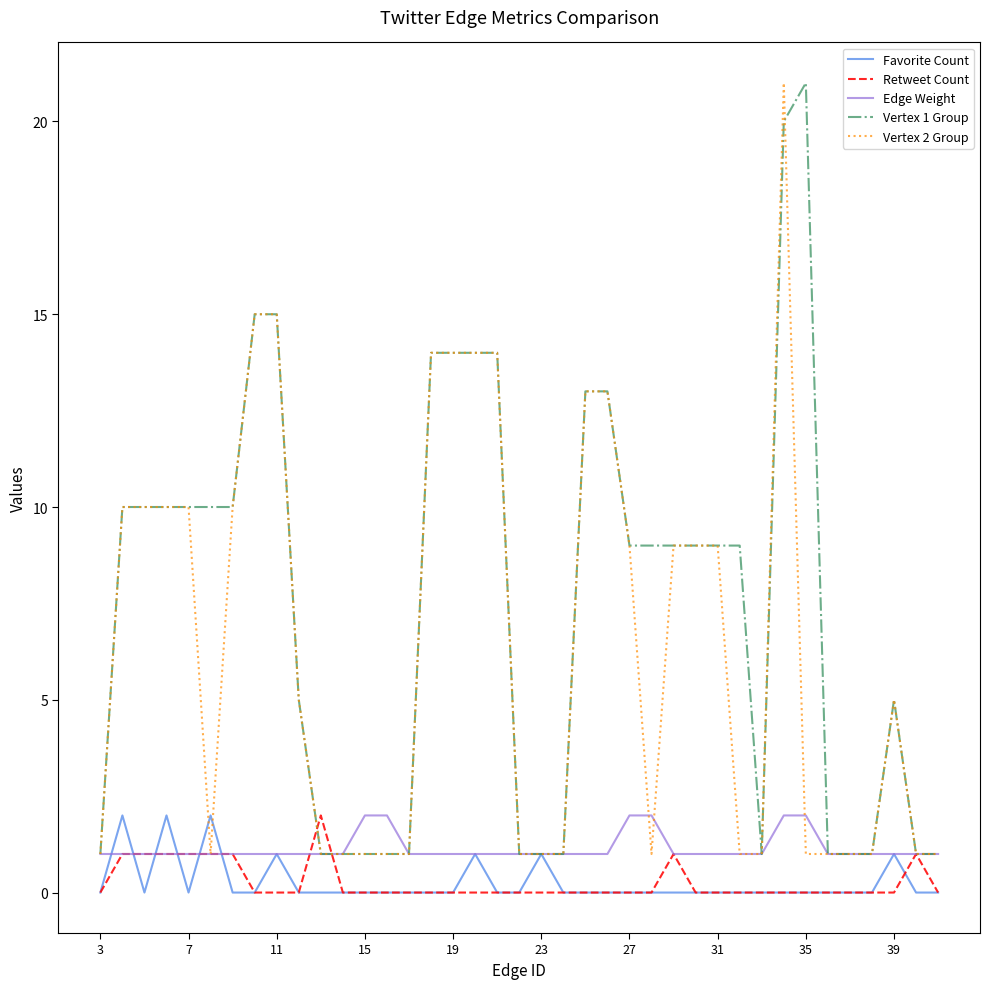

Which series has the largest total across all categories?

Vertex 1 Group